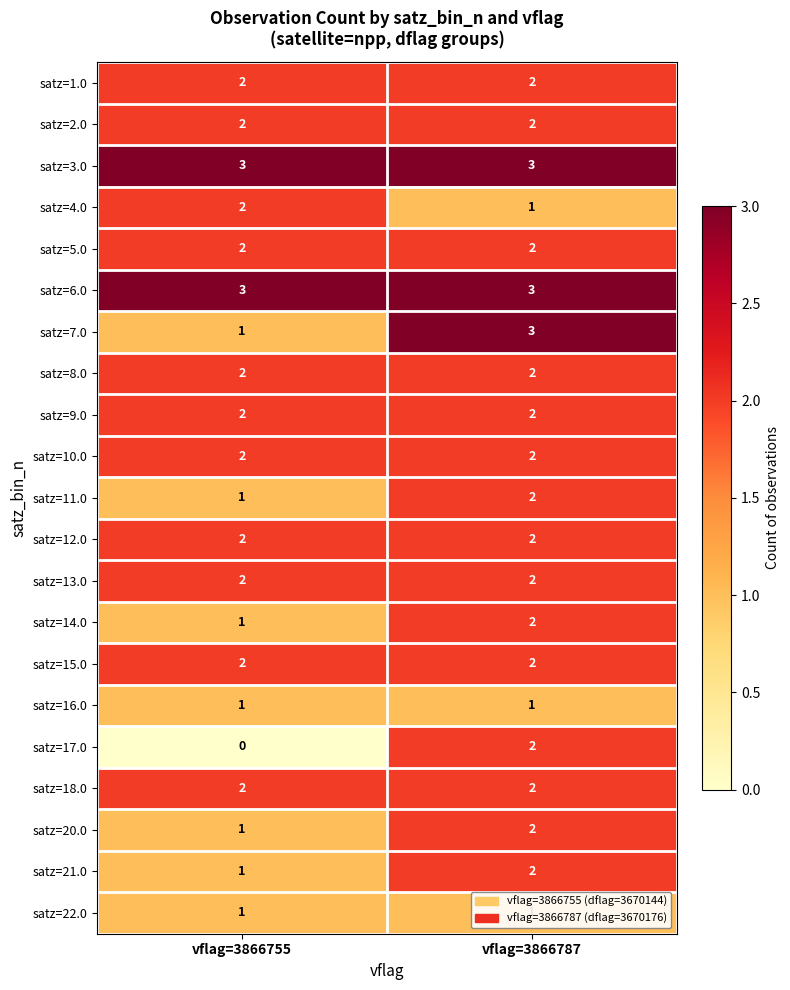

The value of satz=15.0 at vflag=3866755 is 2. True or false?

True